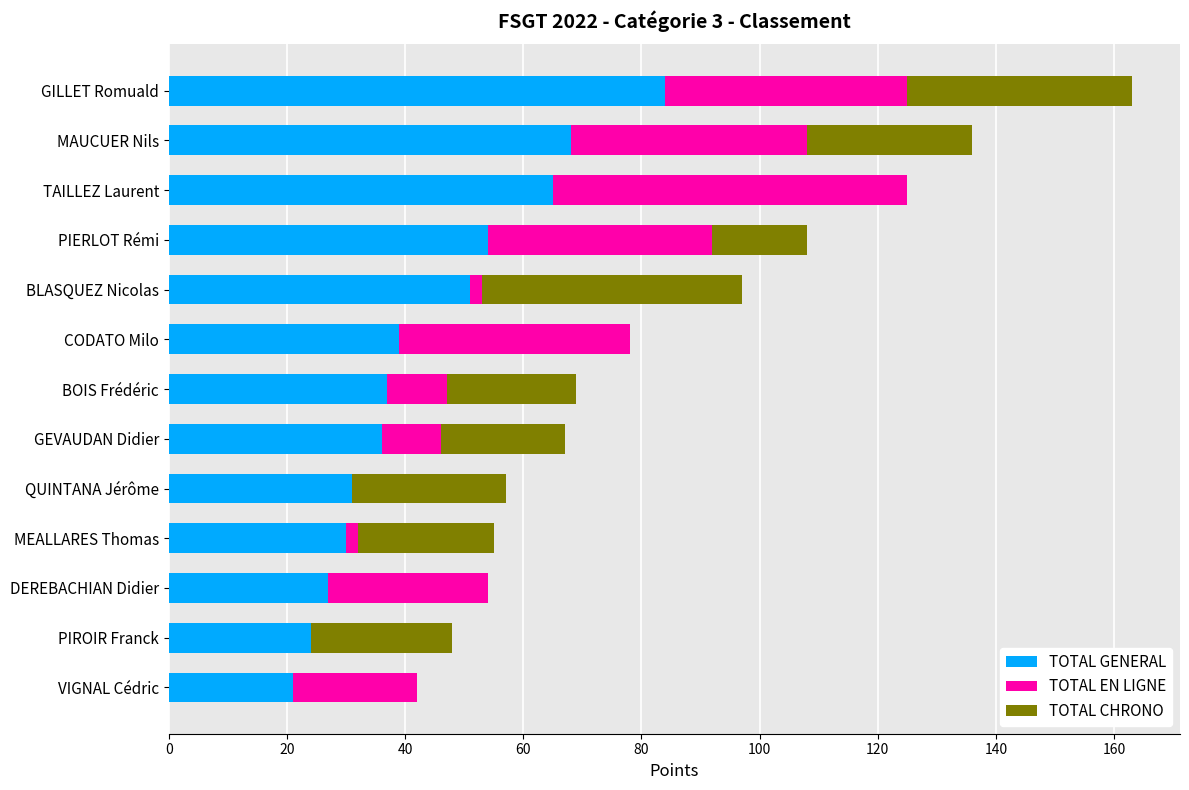

What is the maximum value for TOTAL GENERAL?

84